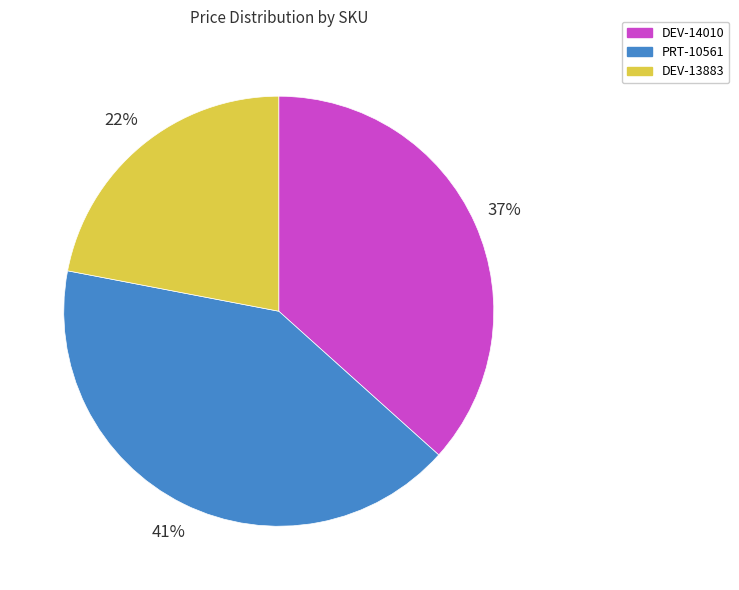

Does any single category account for the majority?

No